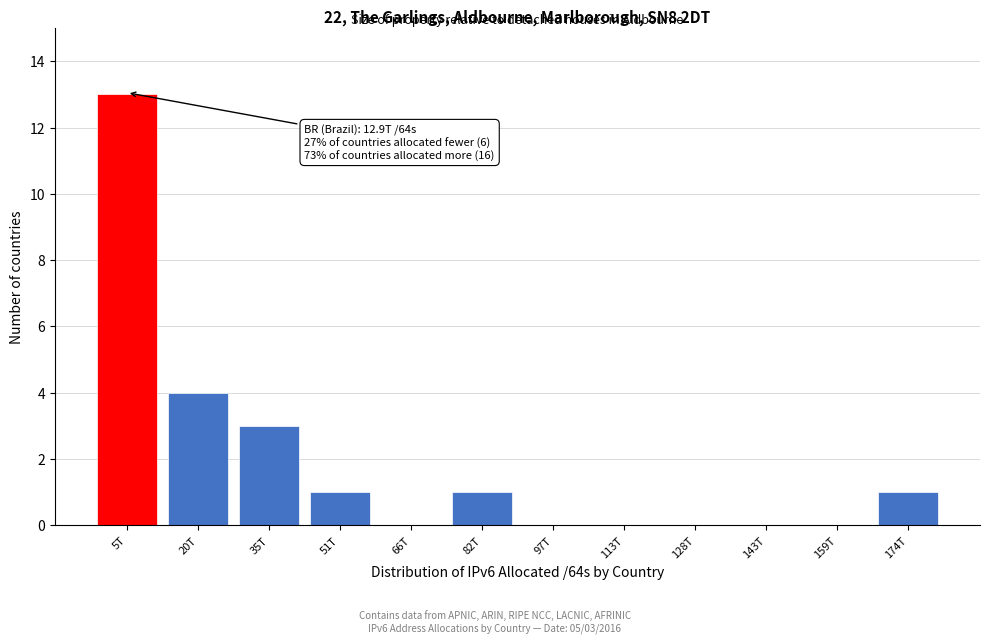

Reading left to right, extract all data points from this chart.

5T=13	20T=4	35T=3	51T=1	66T=0	82T=1	97T=0	113T=0	128T=0	143T=0	159T=0	174T=1